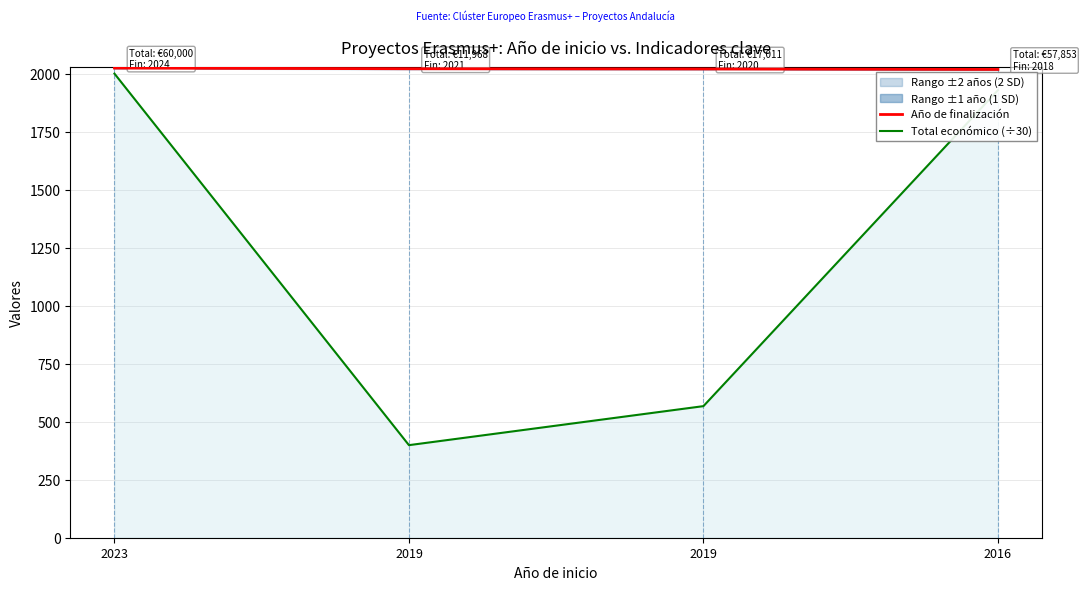

At 2019, list the series in order from largest to smallest.

Año de finalización, Total económico (÷30)